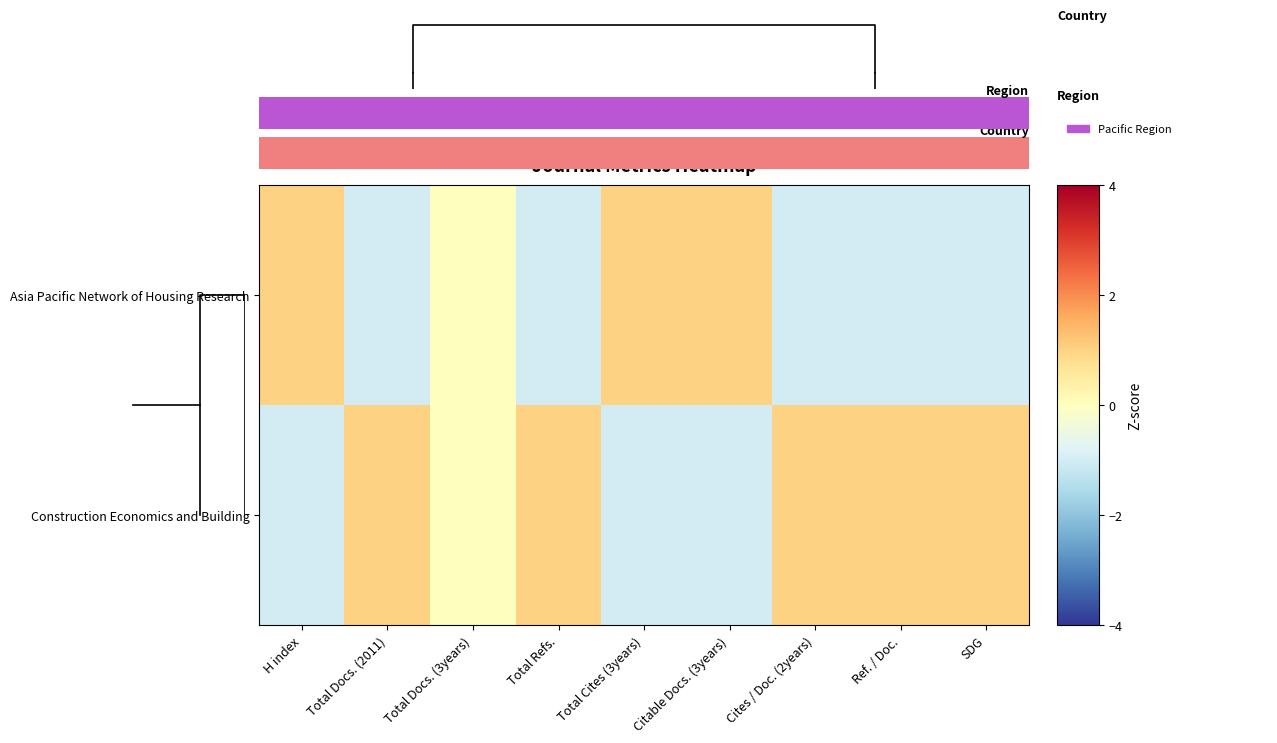

Reading right to left, list all the values displayed in this chart.

Asia Pacific Network of Housing Research: SDG=-1	Ref. / Doc.=-1	Cites / Doc. (2years)=-1	Citable Docs. (3years)=1	Total Cites (3years)=1	Total Refs.=-1	Total Docs. (3years)=0	Total Docs. (2011)=-1	H index=1
Construction Economics and Building: SDG=1	Ref. / Doc.=1	Cites / Doc. (2years)=1	Citable Docs. (3years)=-1	Total Cites (3years)=-1	Total Refs.=1	Total Docs. (3years)=0	Total Docs. (2011)=1	H index=-1